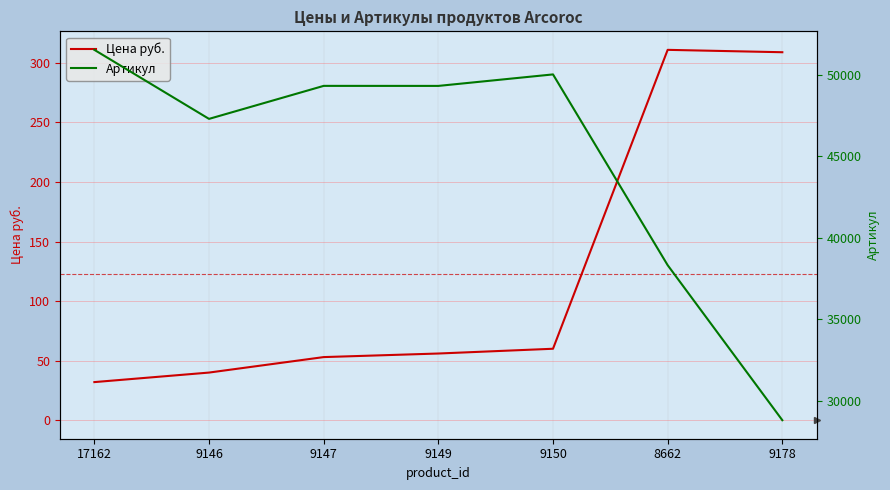

Reading left to right, list all the values displayed in this chart.

Цена руб.: 17162=32	9146=40	9147=53	9149=56	9150=60	8662=311	9178=309
Артикул: 17162=51538	9146=47299	9147=49326	9149=49324	9150=50030	8662=38316	9178=28797